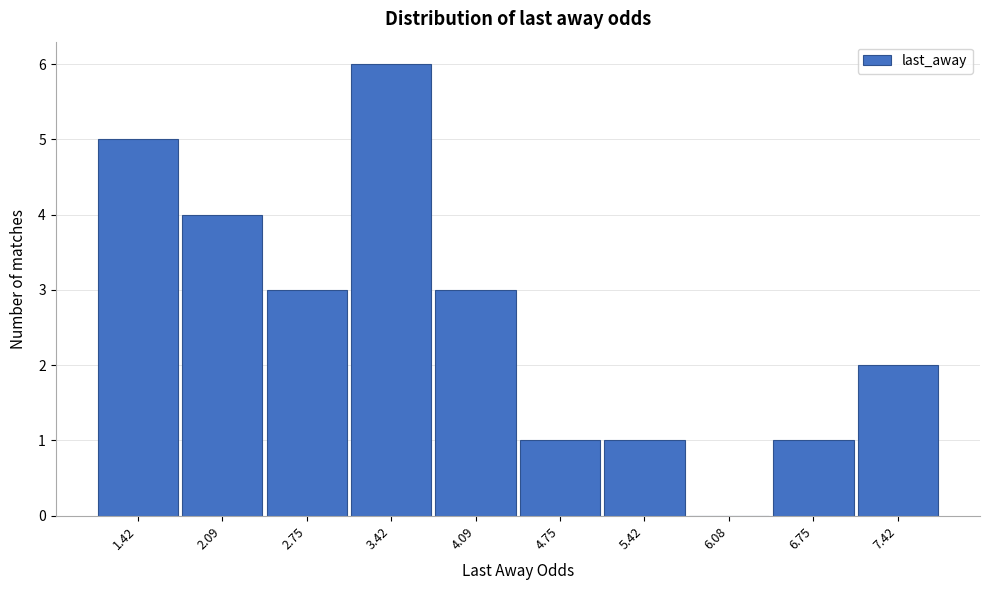

Reading left to right, transcribe this chart: for each bar, give the range it covers on the x-axis and its height. Neither the bar edges nor the heights are printed on the chart, so give them approximately, as read against the axes.

1.1 to 1.8: 5
1.8 to 2.4: 4
2.4 to 3.1: 3
3.1 to 3.8: 6
3.8 to 4.4: 3
4.4 to 5.1: 1
5.1 to 5.8: 1
5.8 to 6.4: 0
6.4 to 7.1: 1
7.1 to 7.8: 2